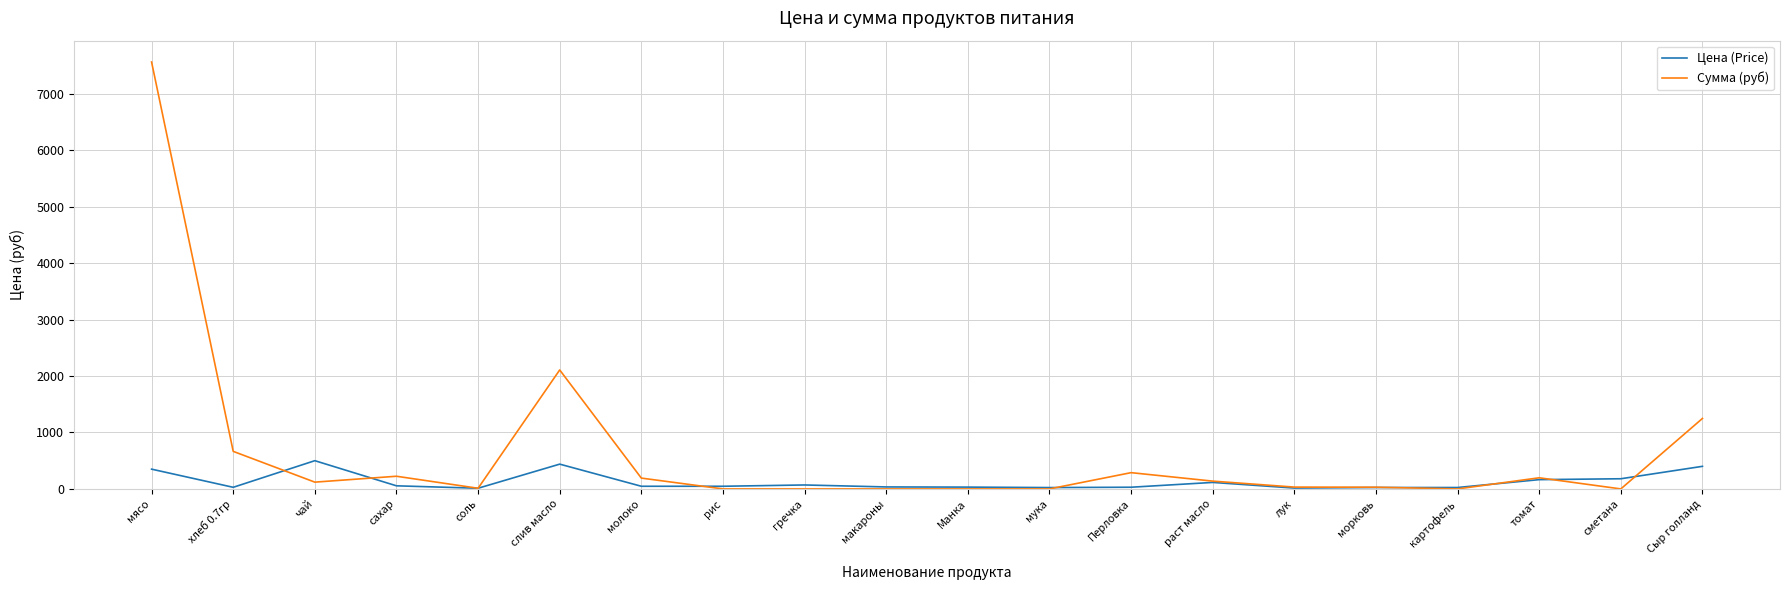

True or false: Цена (Price) has a value of 500.0 at чай.

True